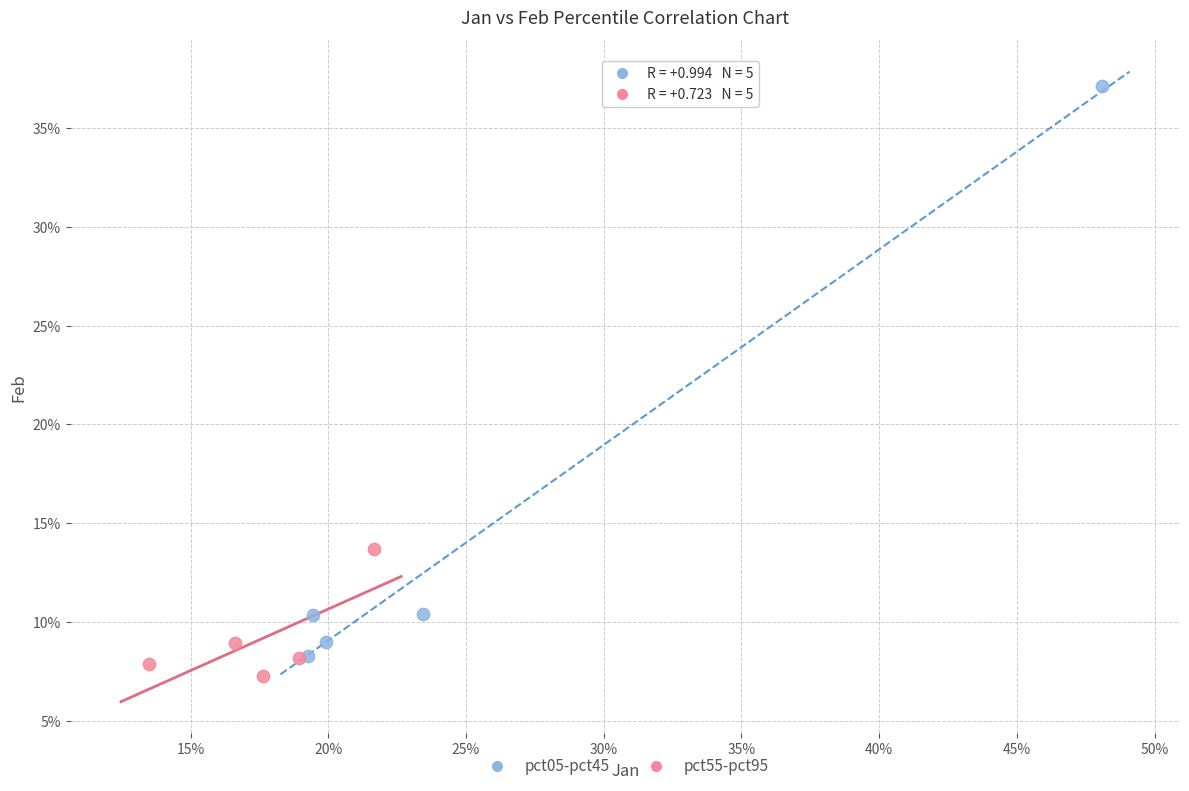

What are all the series names shown in the legend?

pct05-pct45, pct55-pct95